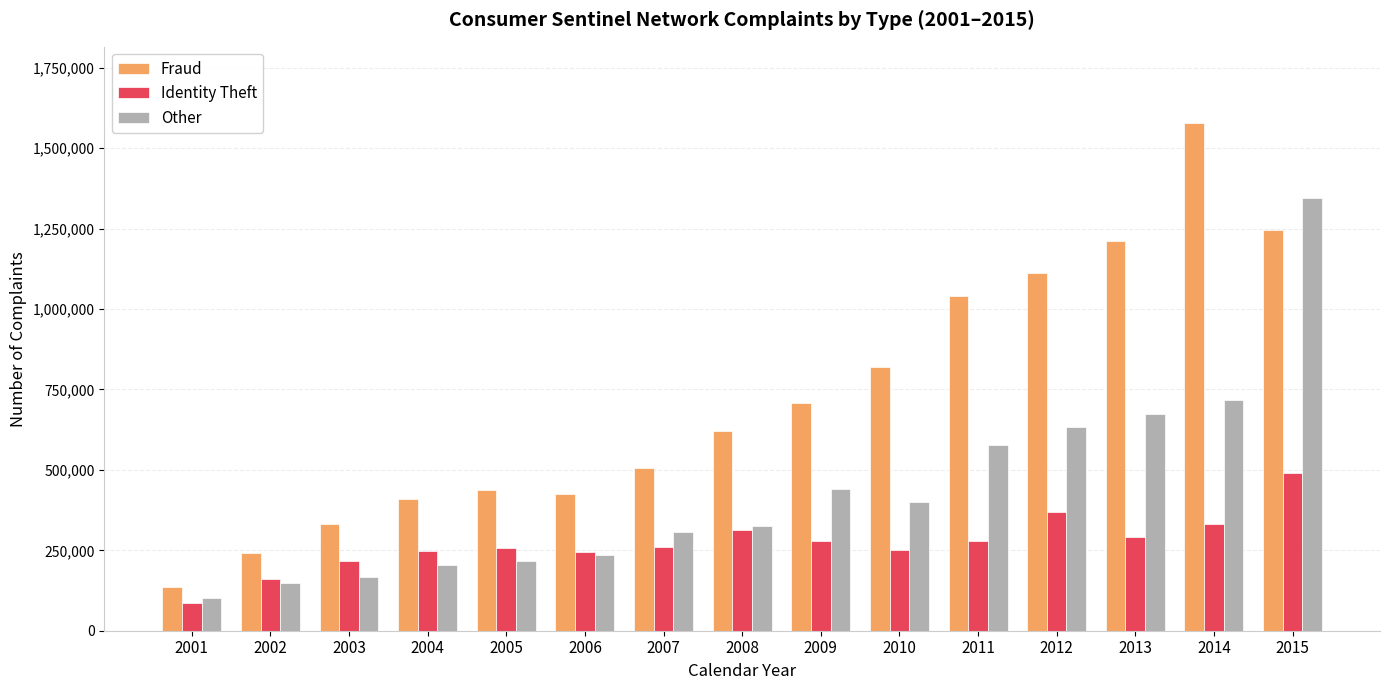

List the series in order of their peak value, lowest first.

Identity Theft, Other, Fraud